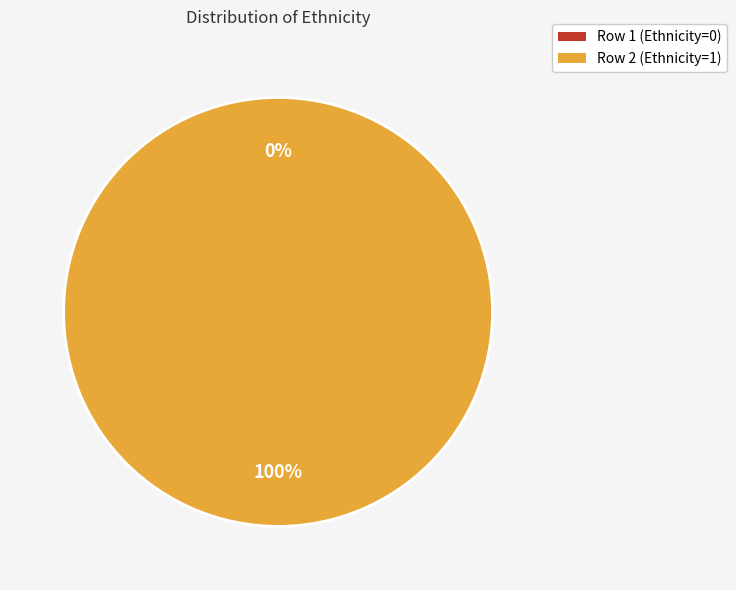

The Row 1 (Ethnicity=0) slice represents 14% of the pie. True or false?

False